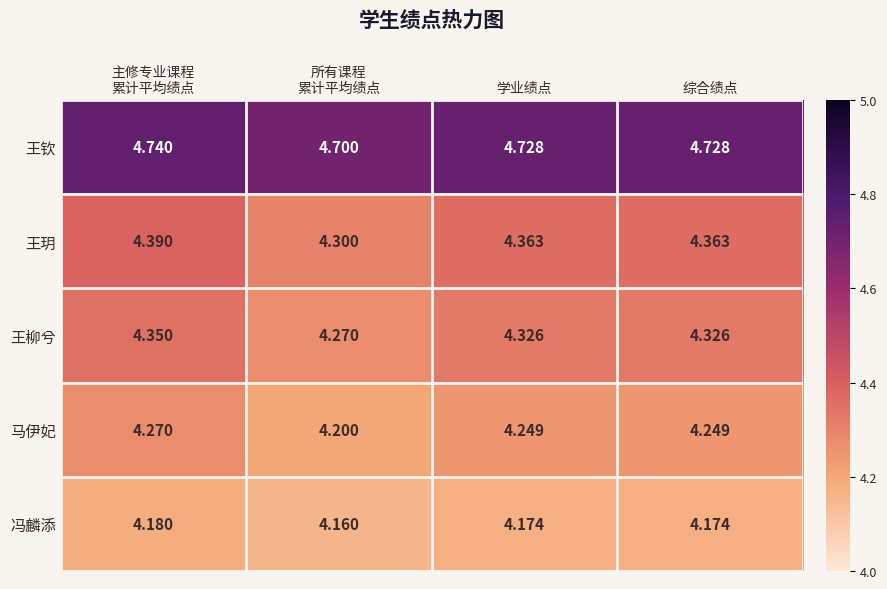

At which category does the chart reach its peak across all series?

主修专业课程
累计平均绩点